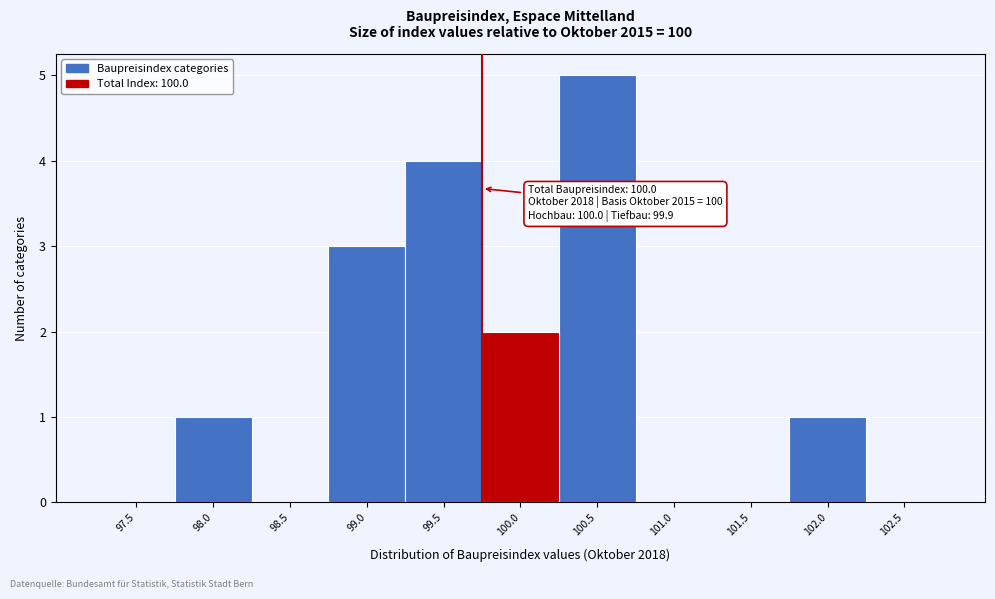

Reading left to right, what are all the values shown in this chart?

97.5=0	98.0=1	98.5=0	99.0=3	99.5=4	100.0=2	100.5=5	101.0=0	101.5=0	102.0=1	102.5=0